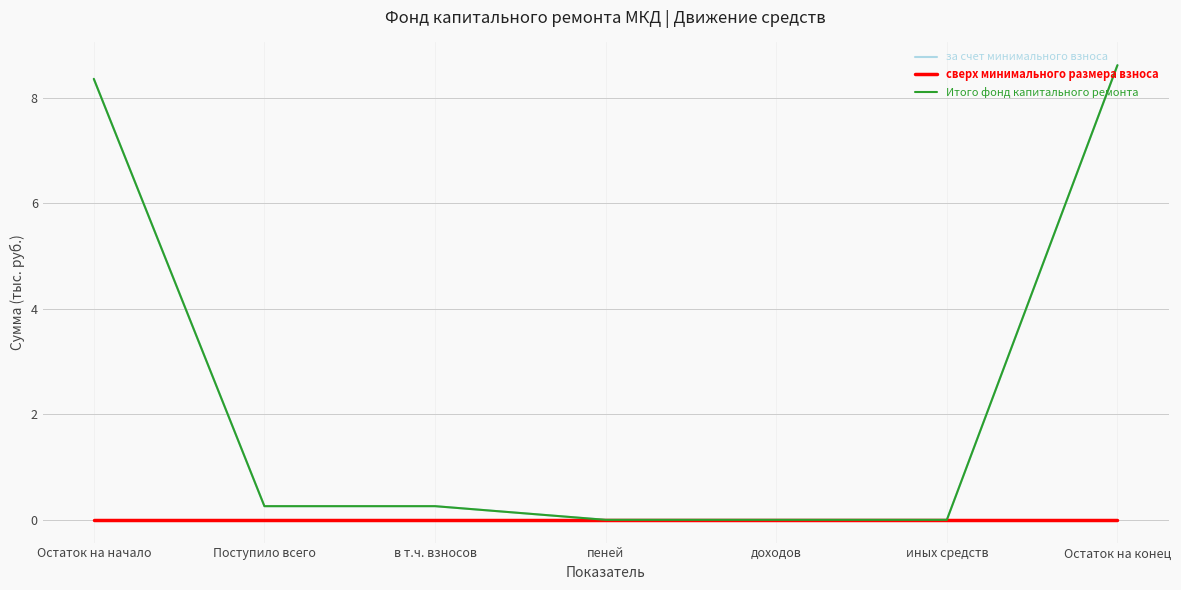

The за счет минимального взноса series shows 3.7 at Остаток на начало. True or false?

False